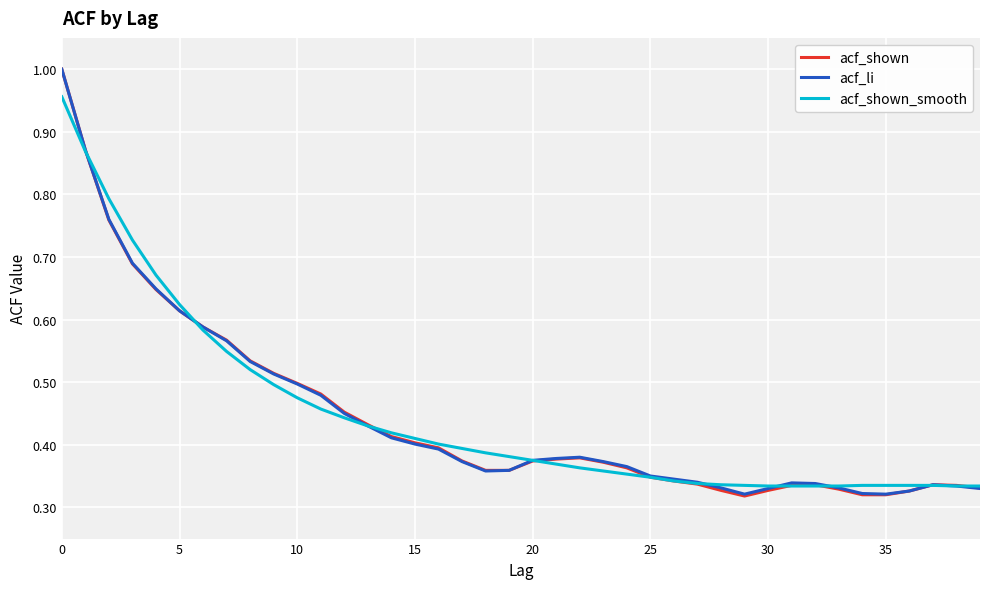

Which series has the largest range (max minus min)?

acf_shown